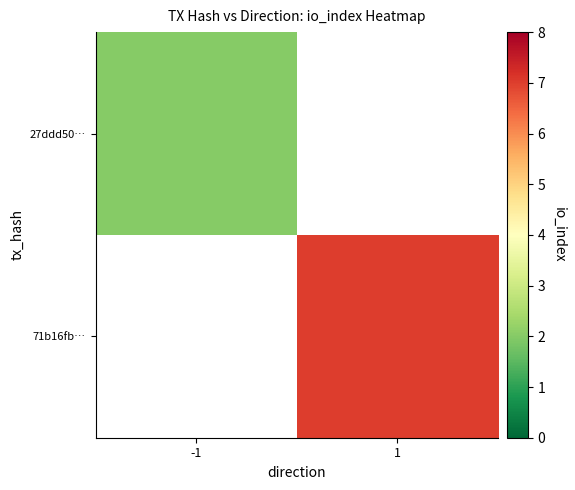

Rank the series by their maximum value, from lowest to highest.

27ddd50…, 71b16fb…